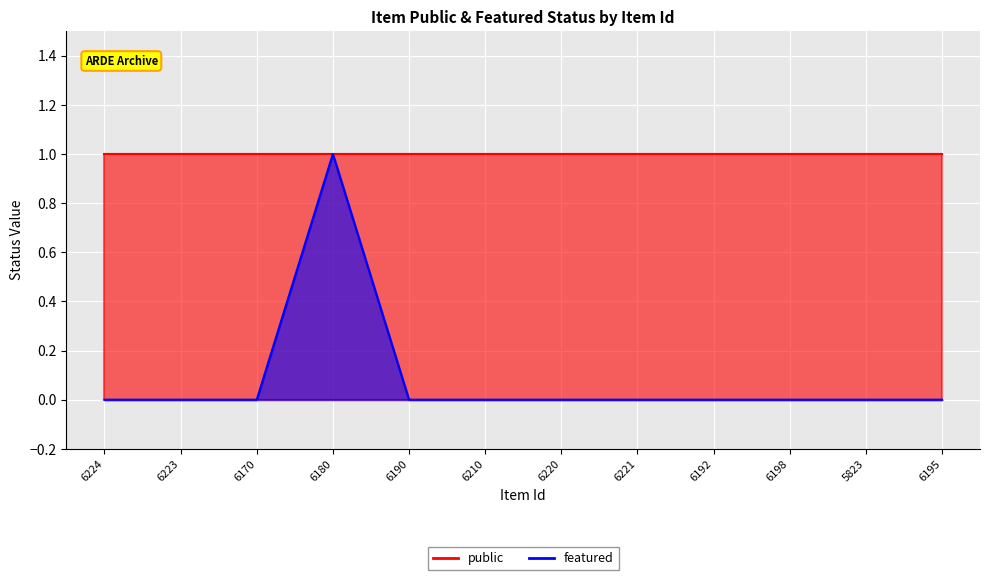

What is the greatest value displayed?

1